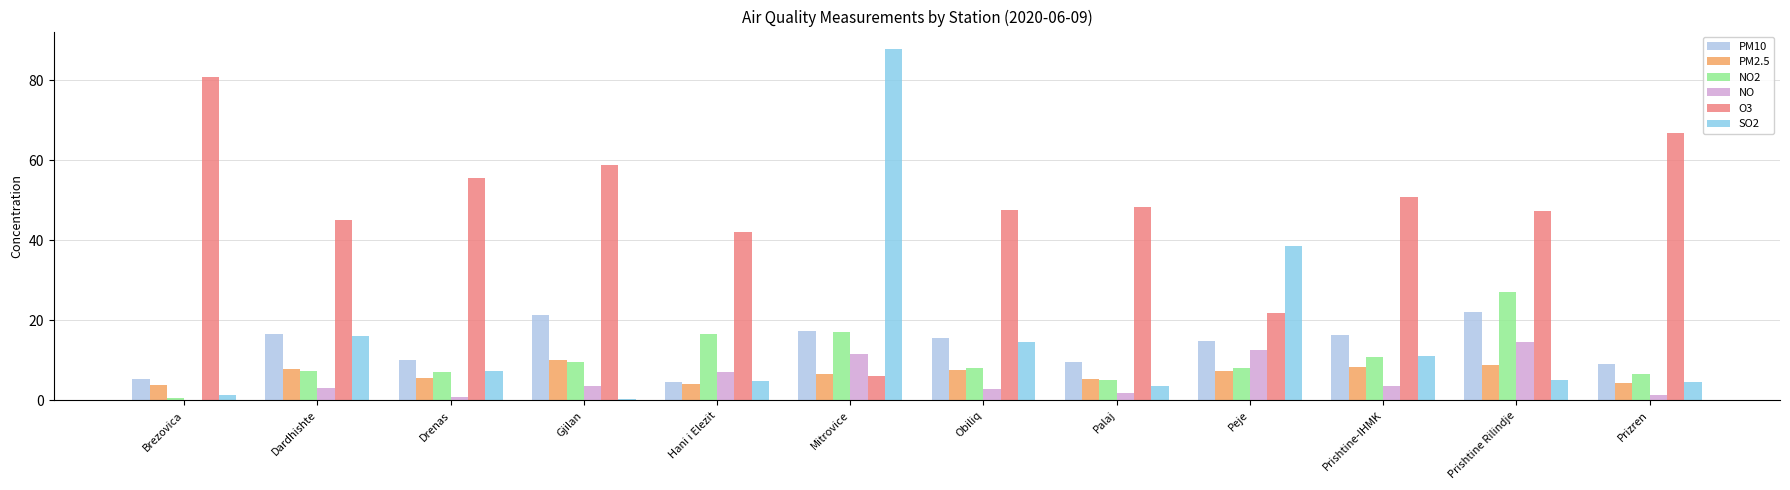

What is the sum of all PM10 values?

163.4